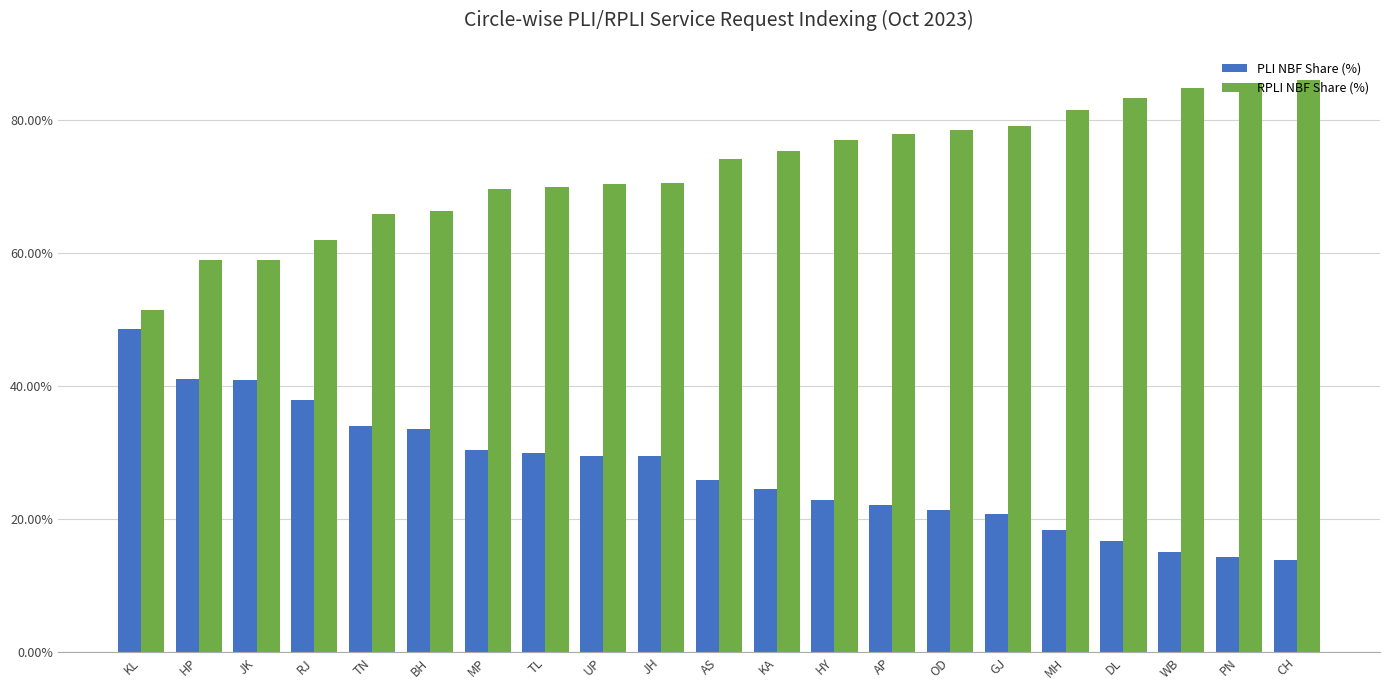

What is the sum of the PLI NBF Share (%) values at PN and KA?

38.9